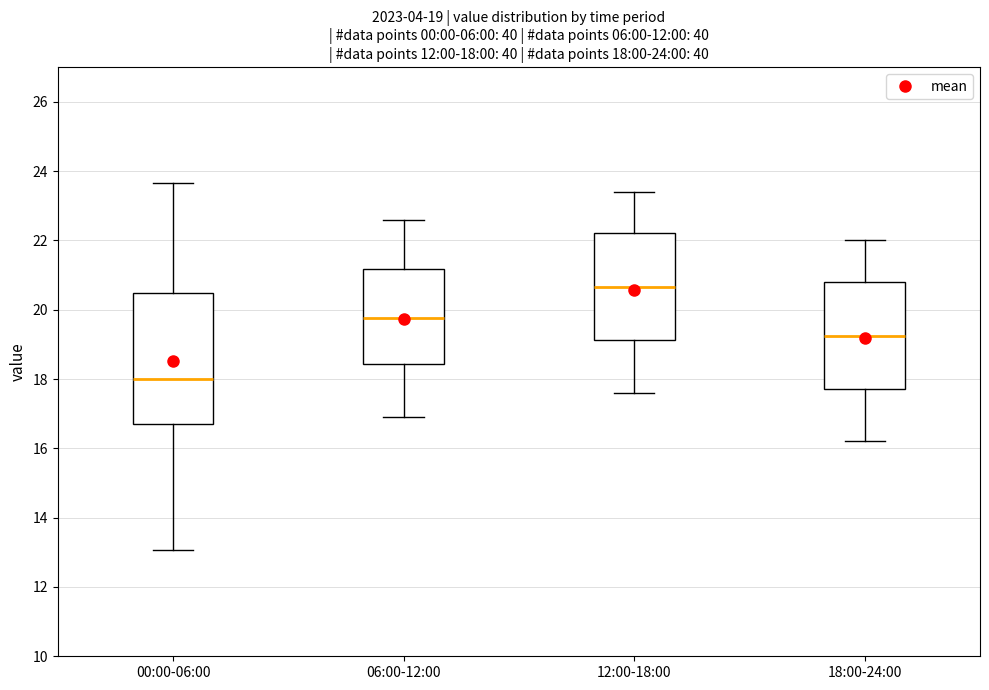

Which box is the tallest, from its lower edge to its upper edge?

00:00-06:00